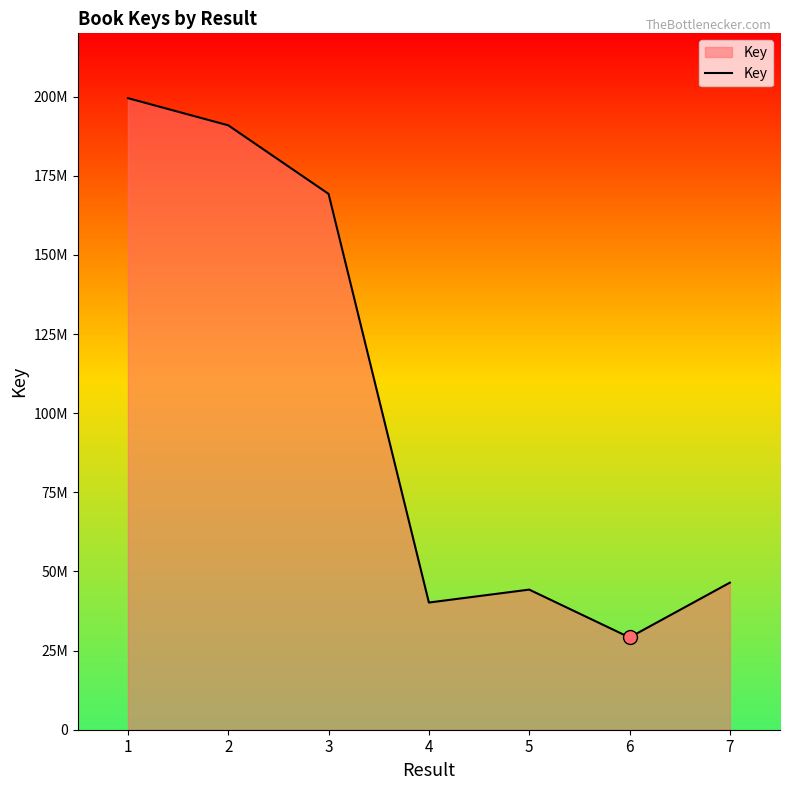

Does the chart display data point markers on the line(s)?

No